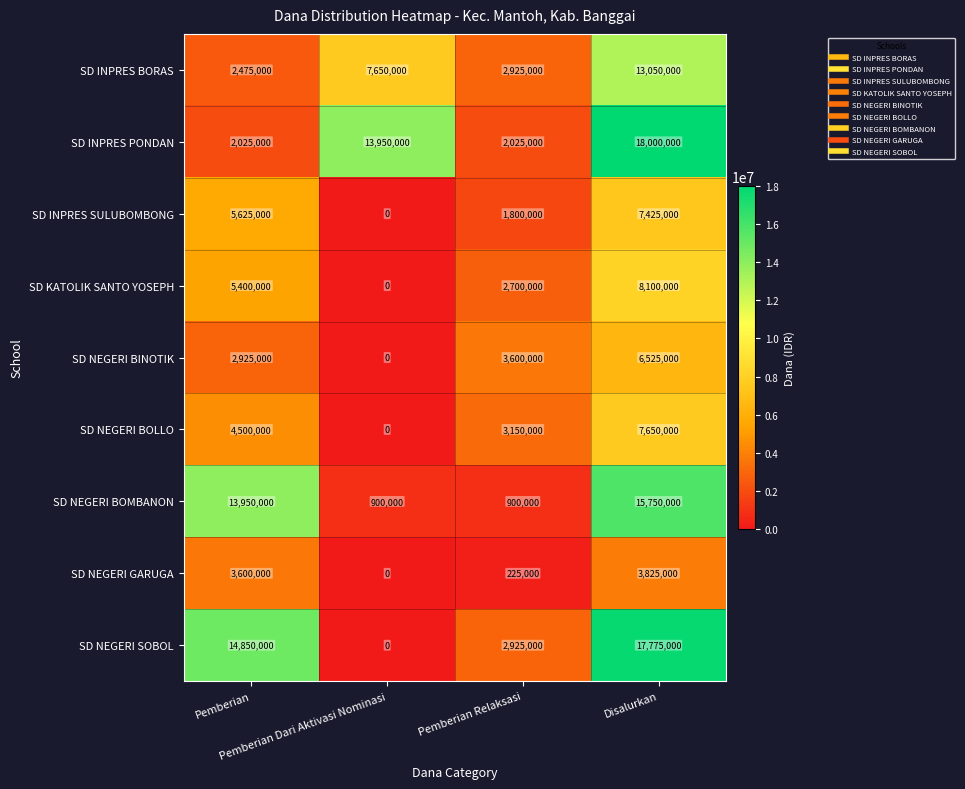

How many data points in SD KATOLIK SANTO YOSEPH are less than 5400000?

2